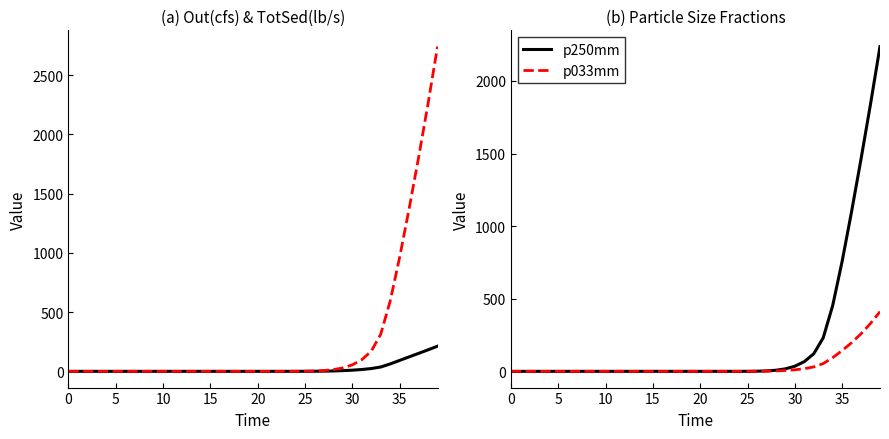

How many data points does each series have?

40